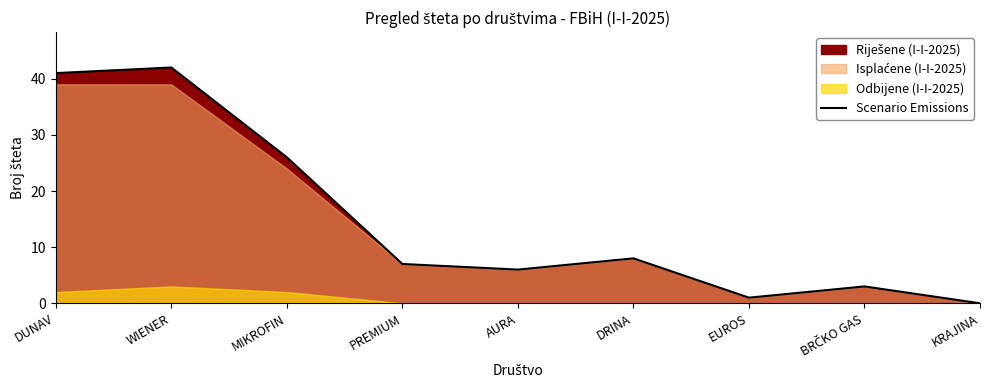

What is the label of the 4th point from the left?

PREMIUM